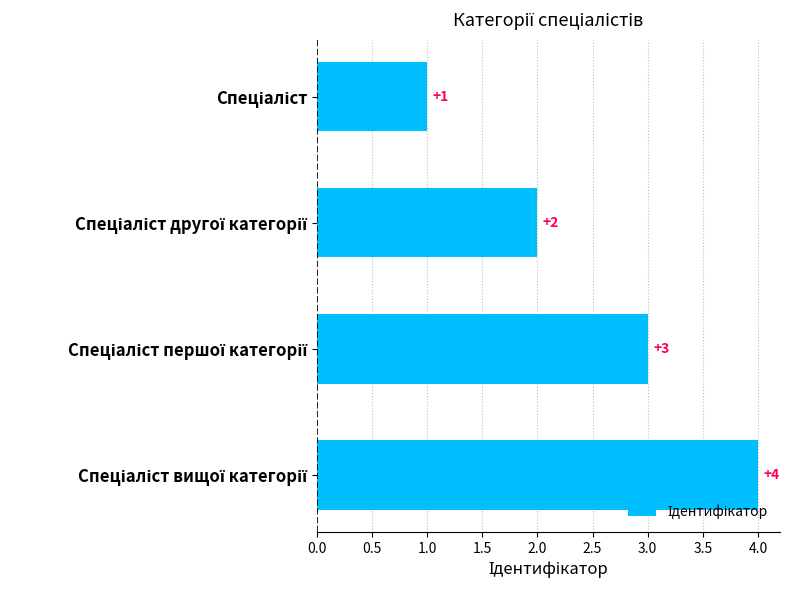

What is the difference between the maximum and second lowest values?

2